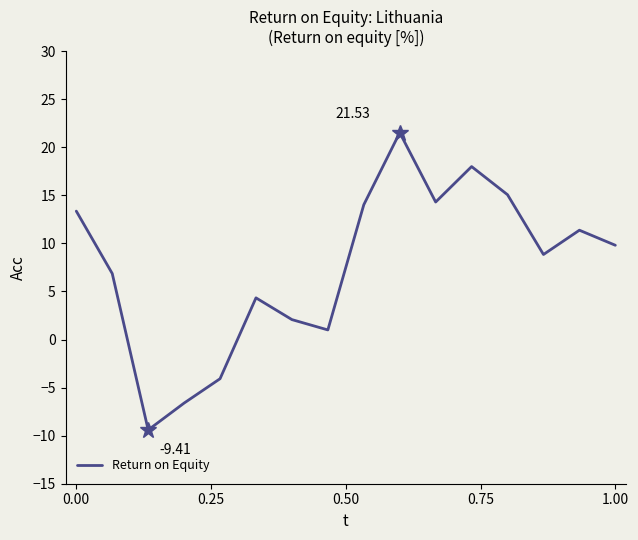

What is the difference between the maximum and second lowest values?

28.1